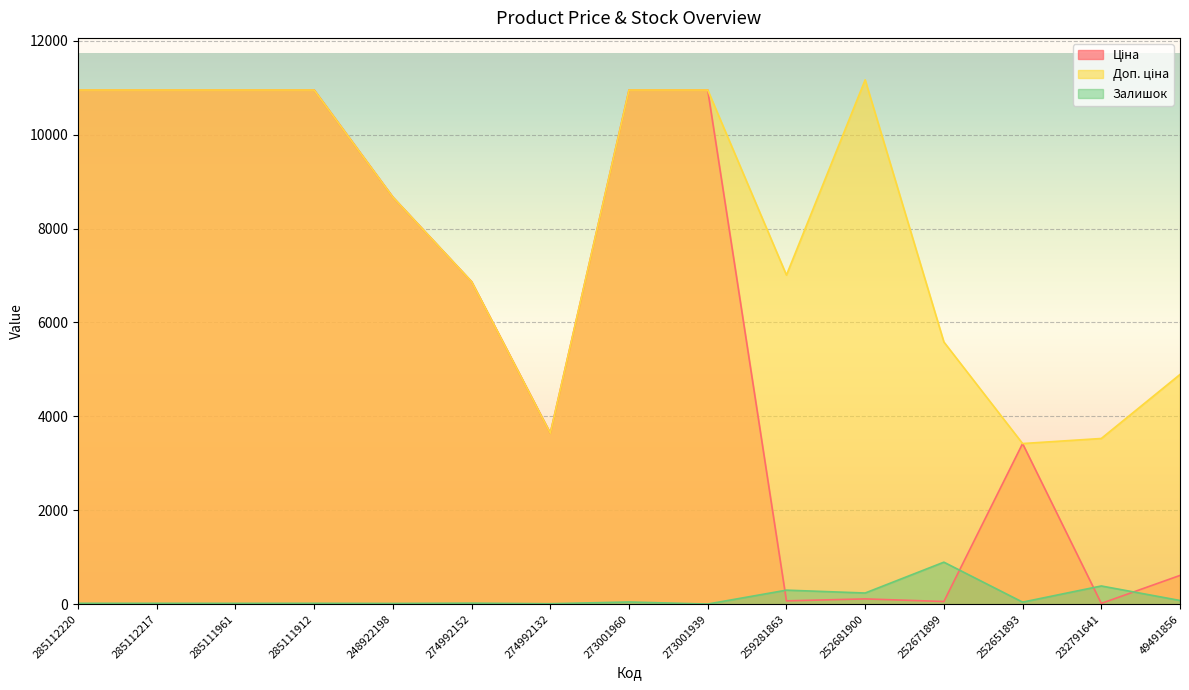

What is the total value across all series at 232791641?

3931.7